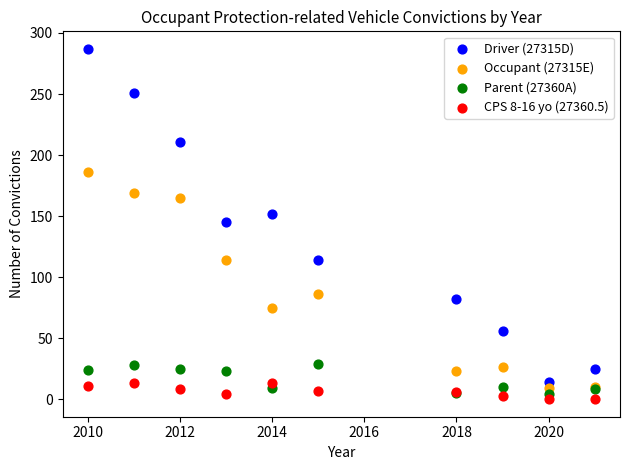

Which series reaches the maximum Y coordinate?

Driver (27315D)